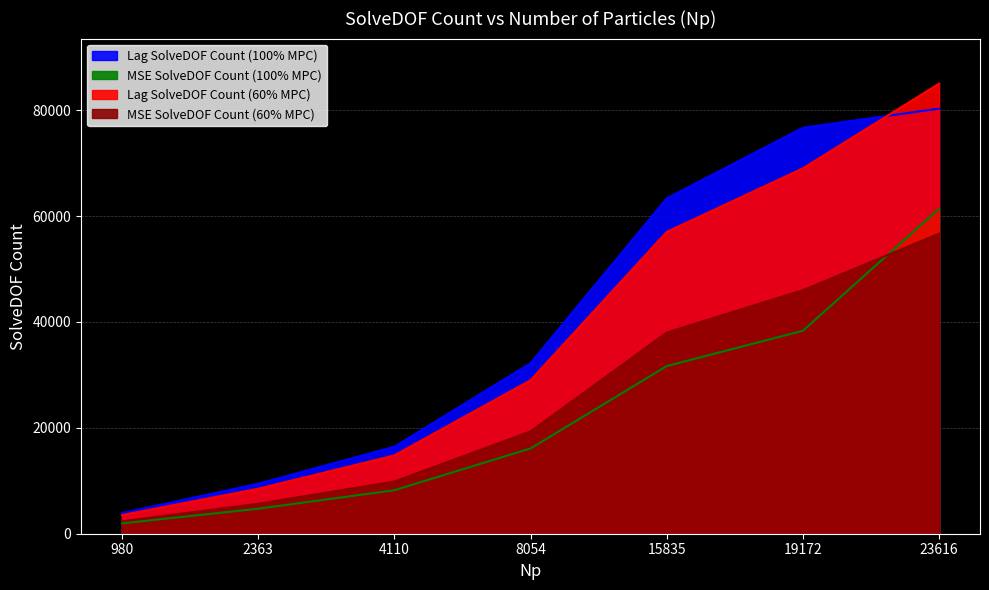

At which label does MSE SolveDOF Count (60% MPC) reach its minimum?

980